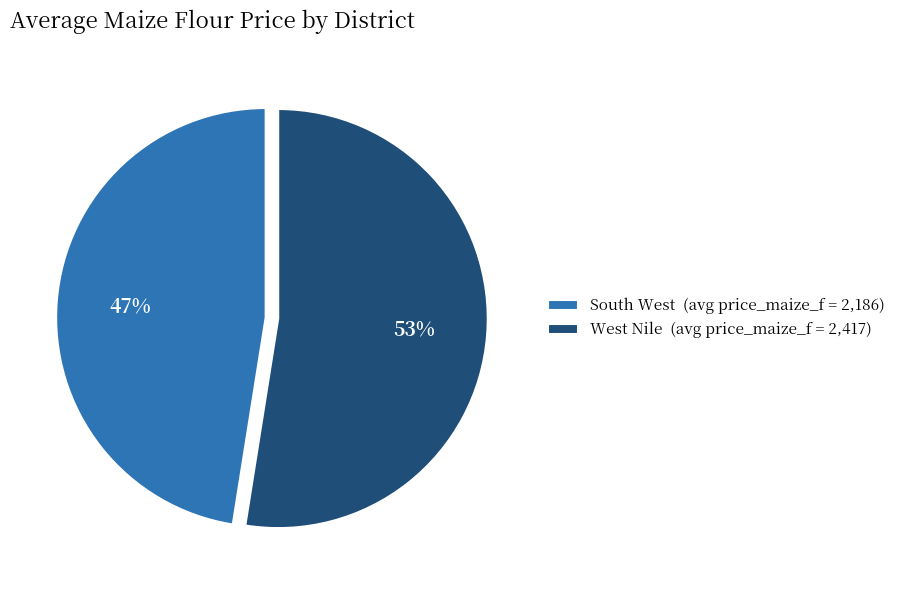

Which category accounts for the majority?

West Nile